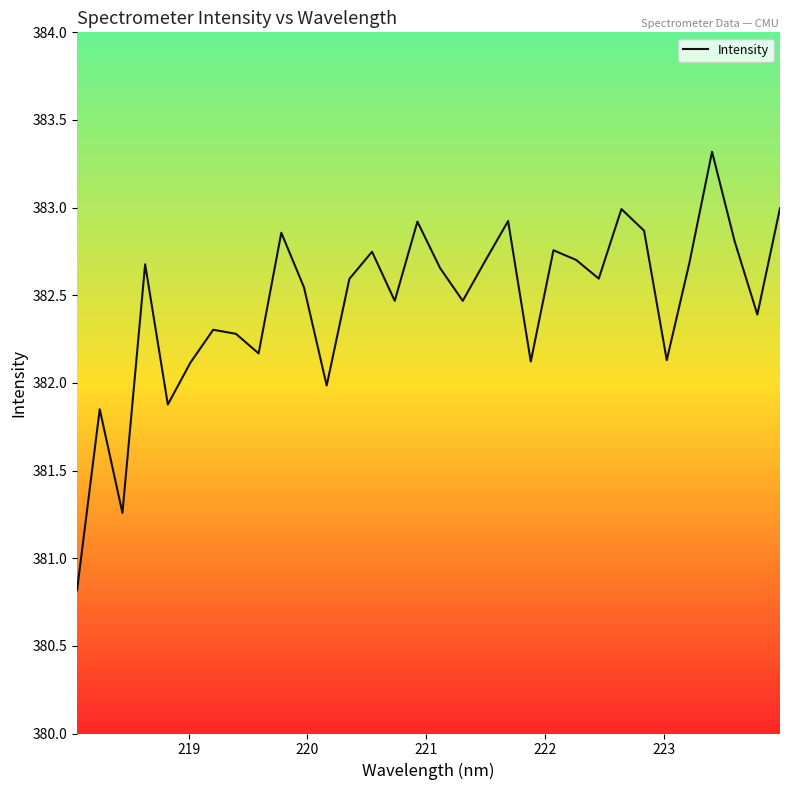

What is the smallest value displayed?

380.8